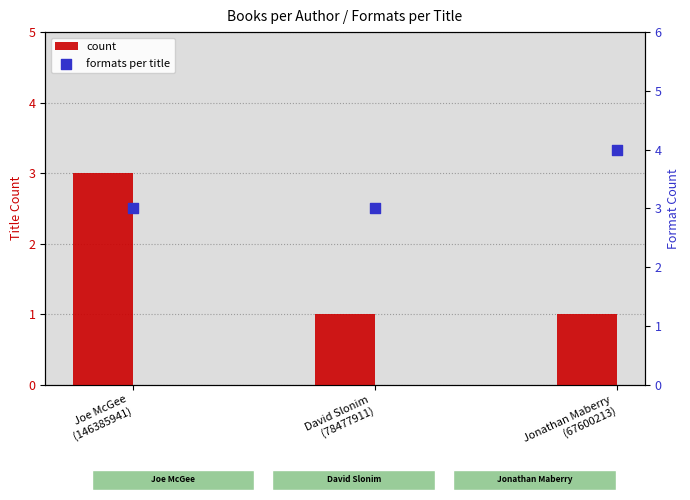

Which series has the largest total across all categories?

formats per title